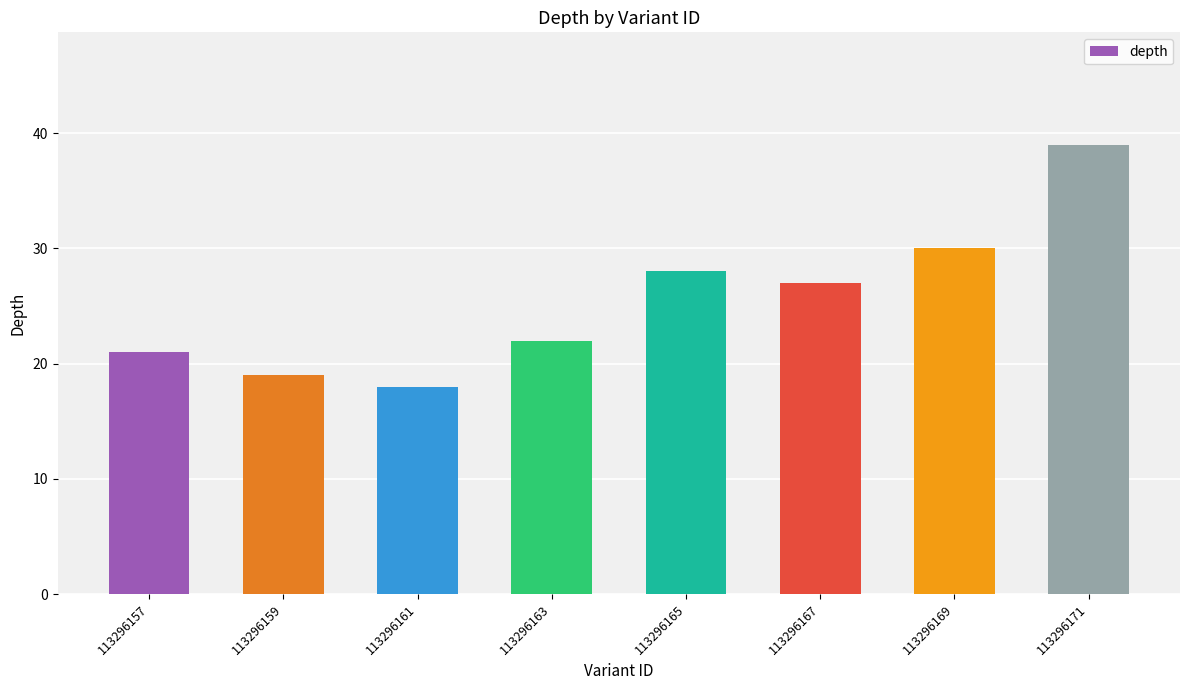

What is the minimum value shown in the chart?

18